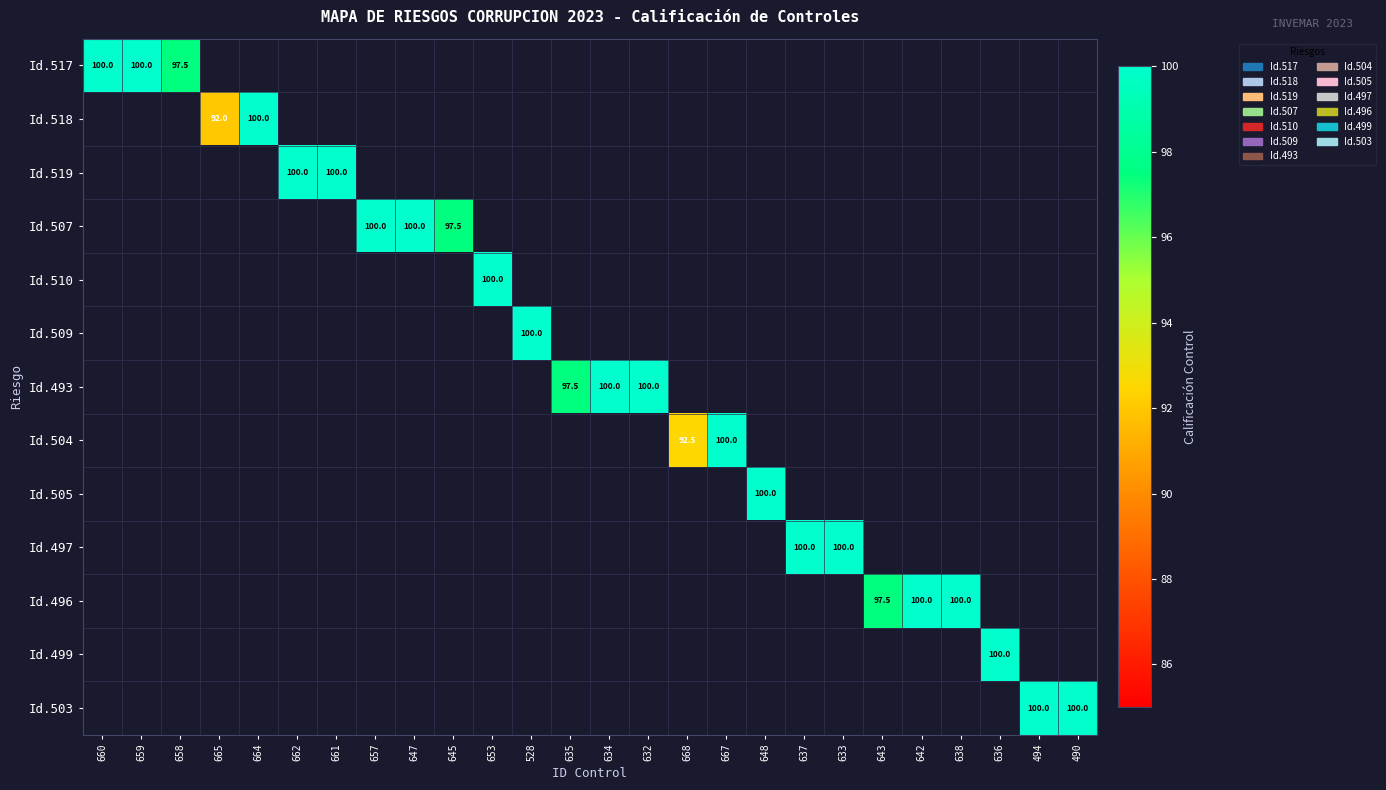

Is the value of Id.509 at 494 greater than the value of Id.504 at 658?

No